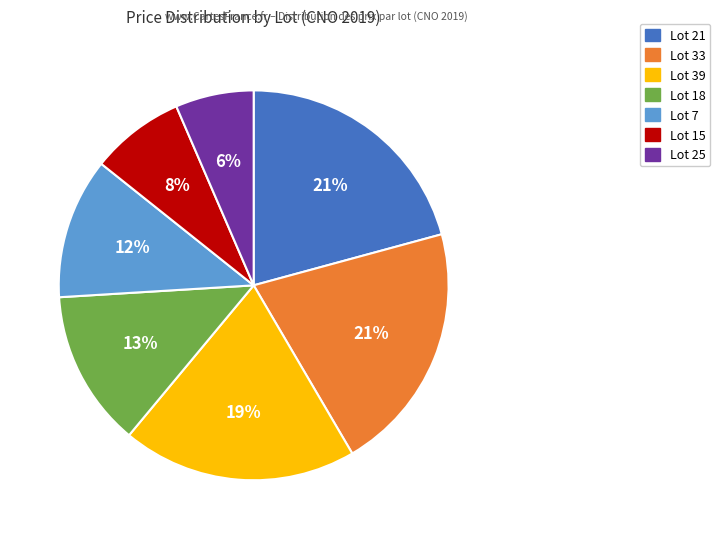

Which slice is the smallest?

Lot 25